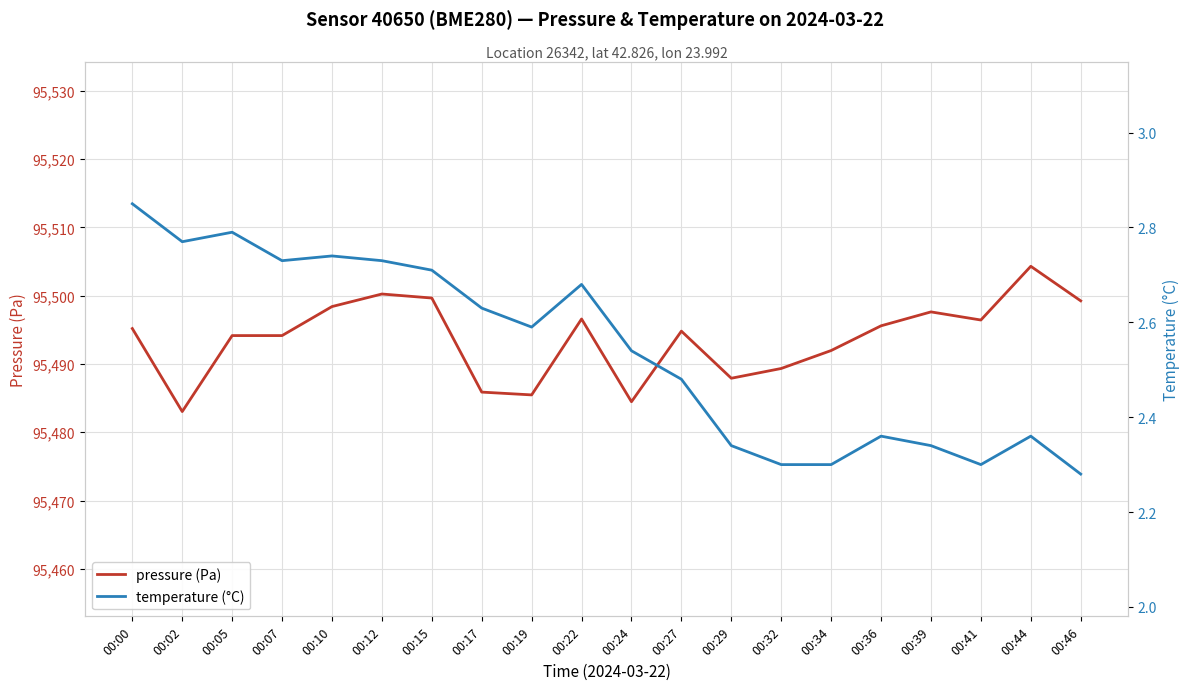

The pressure (Pa) series shows 42213.0 at 00:10. True or false?

False